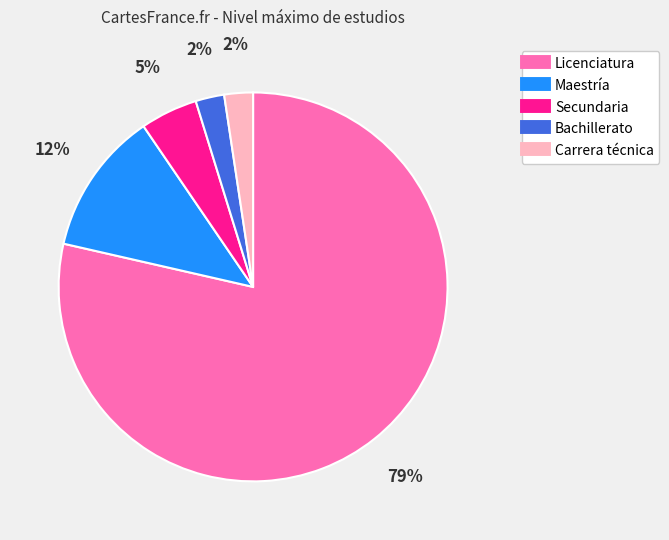

To the nearest percent, what is the average slice percentage?

20%